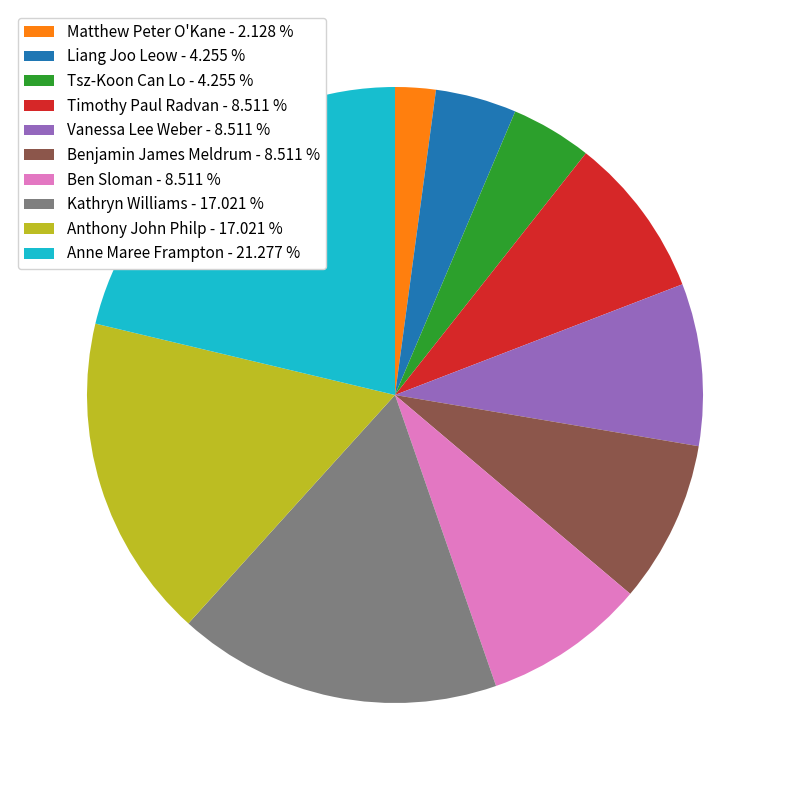

How many segments does this pie chart have?

10